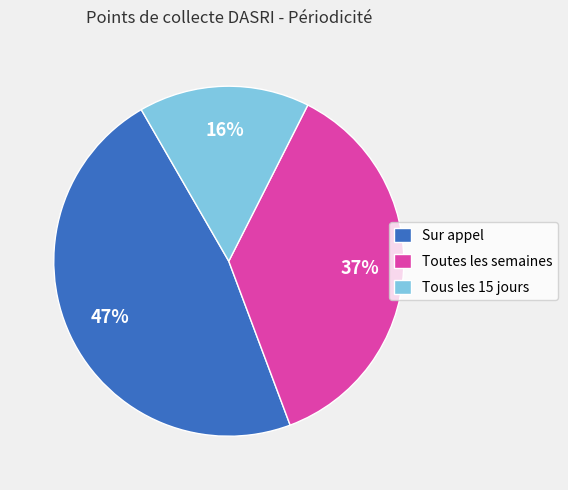

Is there a majority slice in this chart?

No